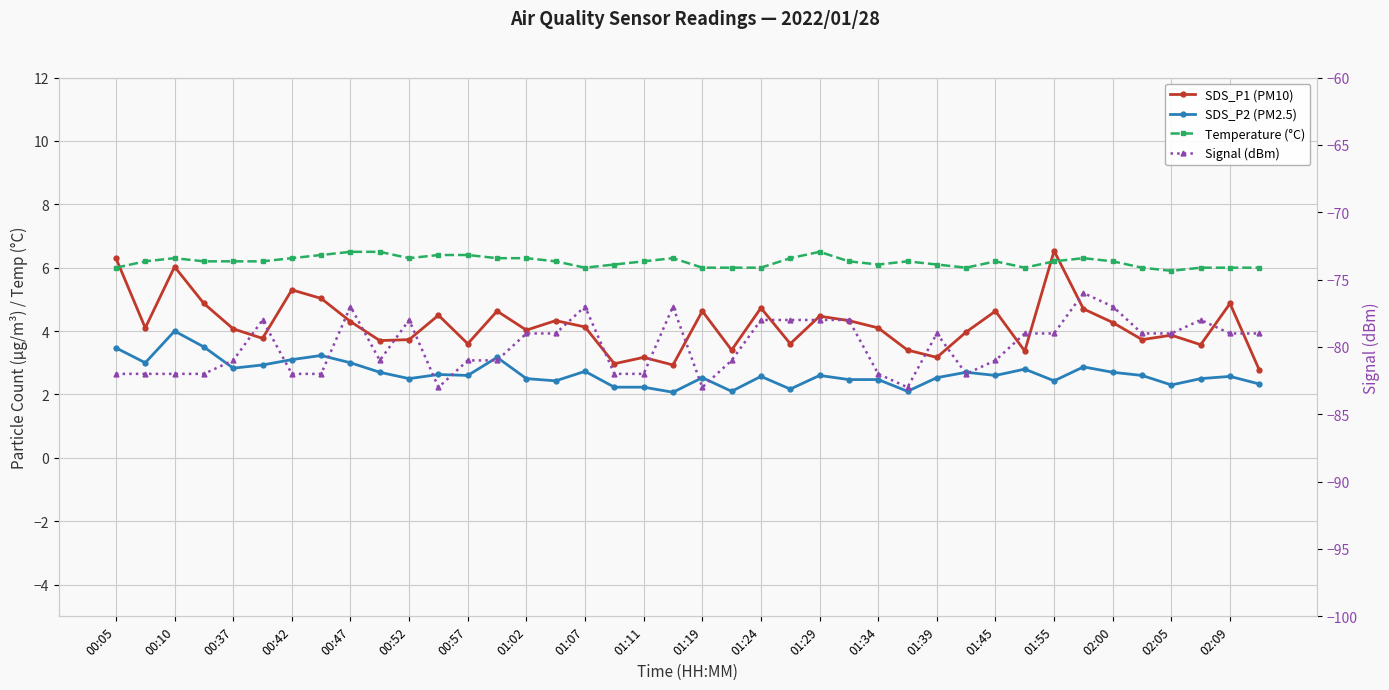

Read the SDS_P2 (PM2.5) value at 29.

2.7